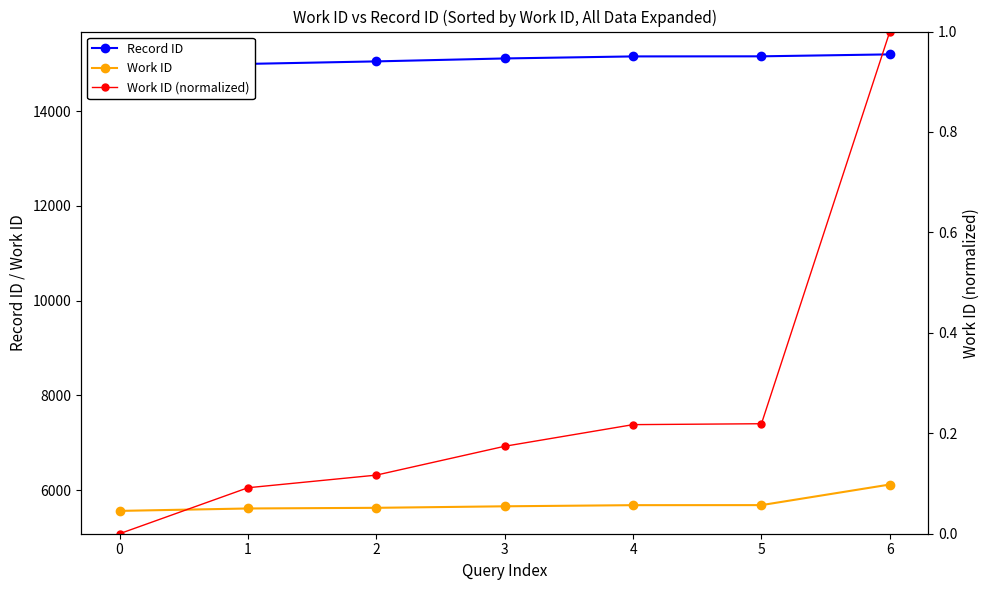

Rank the series by their maximum value, from lowest to highest.

Work ID (normalized), Work ID, Record ID